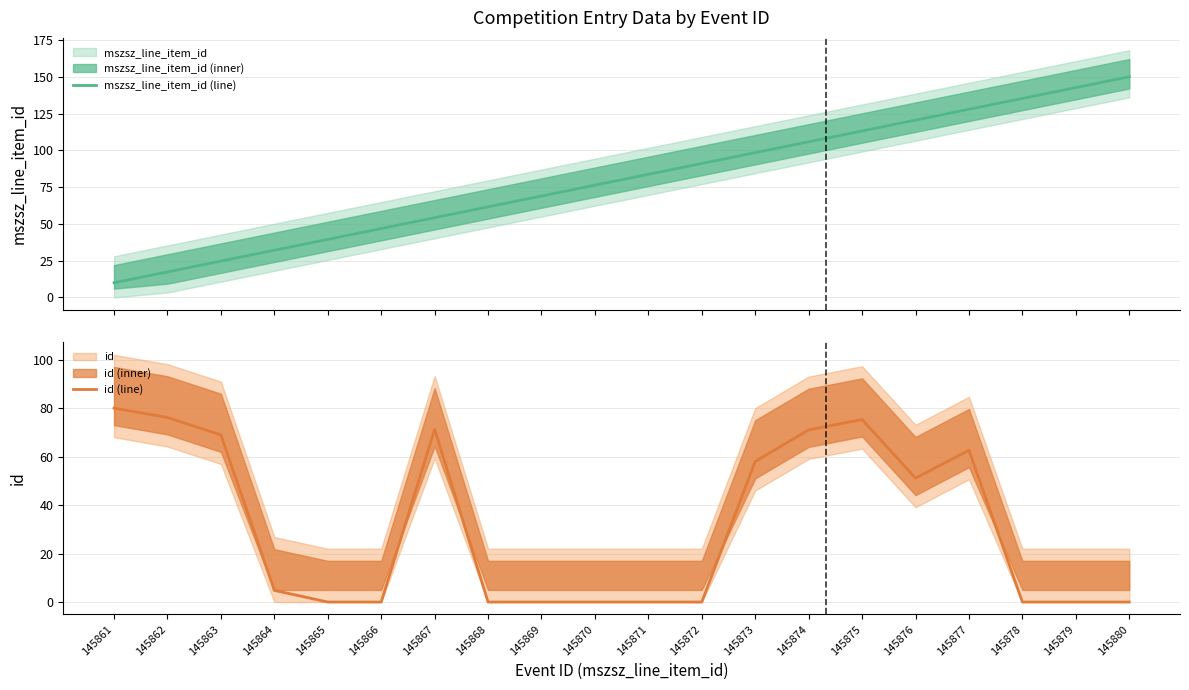

What is the difference between the highest and lowest values at 145879?

142.6